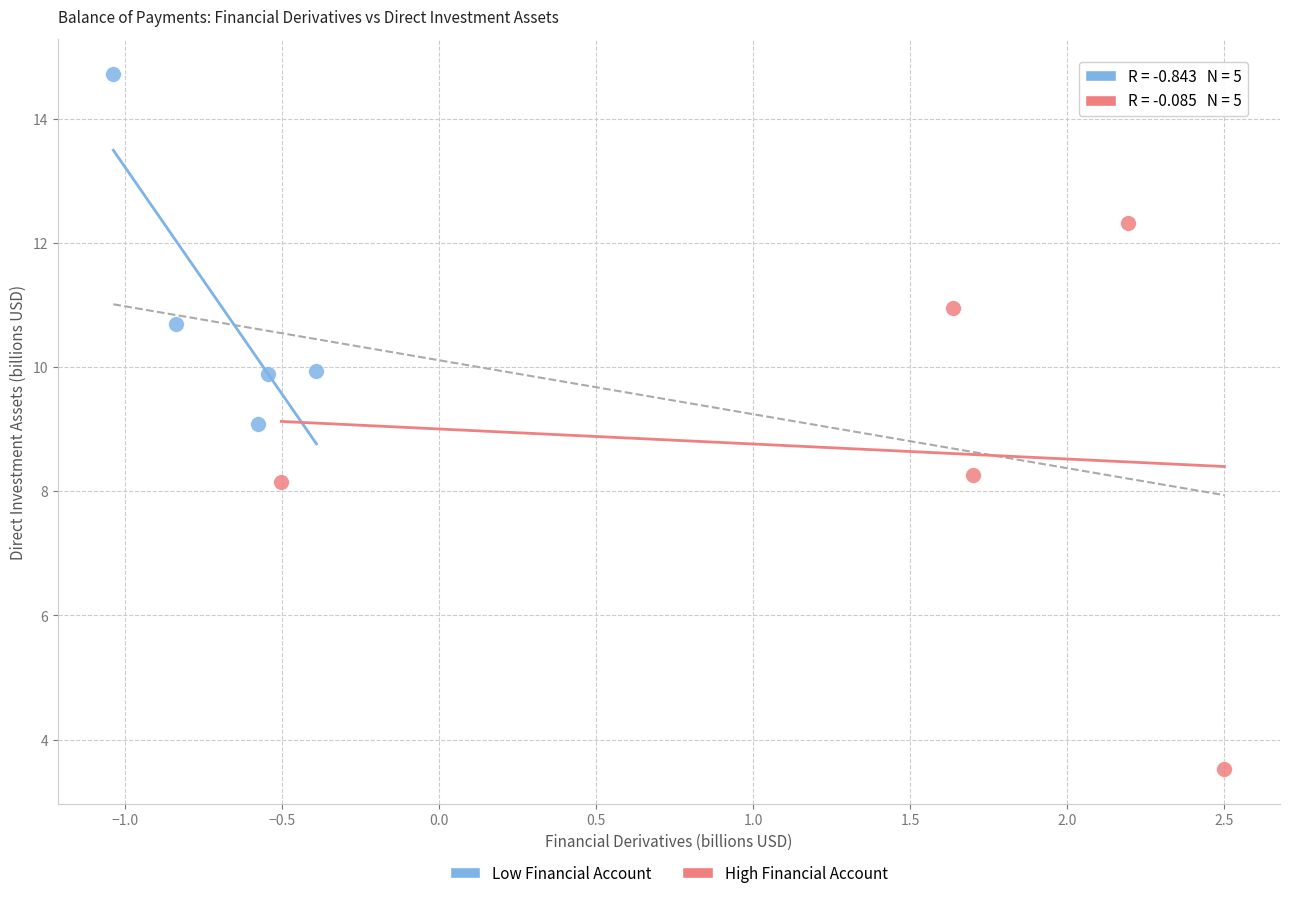

Which series contains the lowest Y value?

High Financial Account